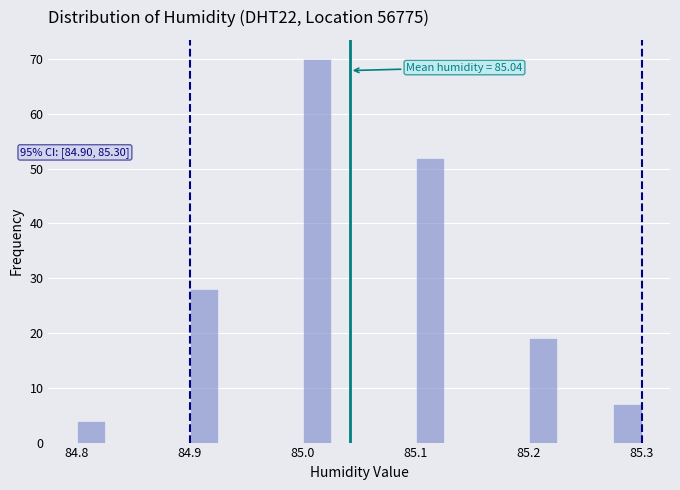

Read against the x-axis, roughly where is the centre of the tallest bar?

85.01